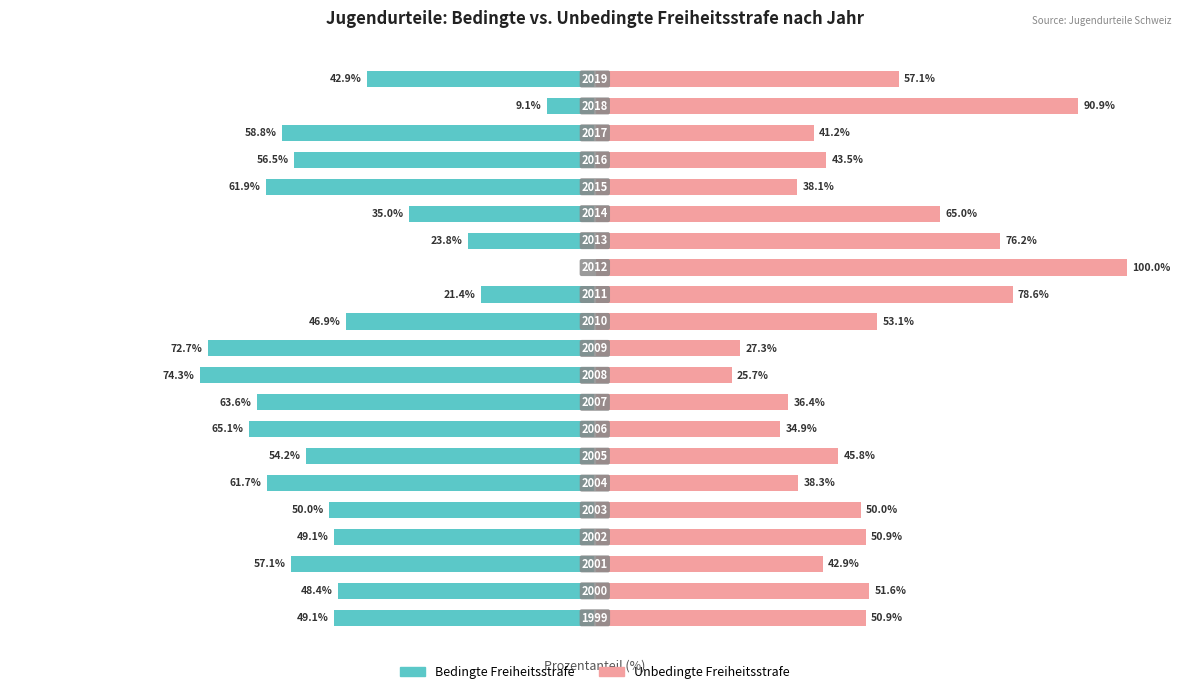

What is the average value of the Unbedingte Freiheitsstrafe series?

52.3